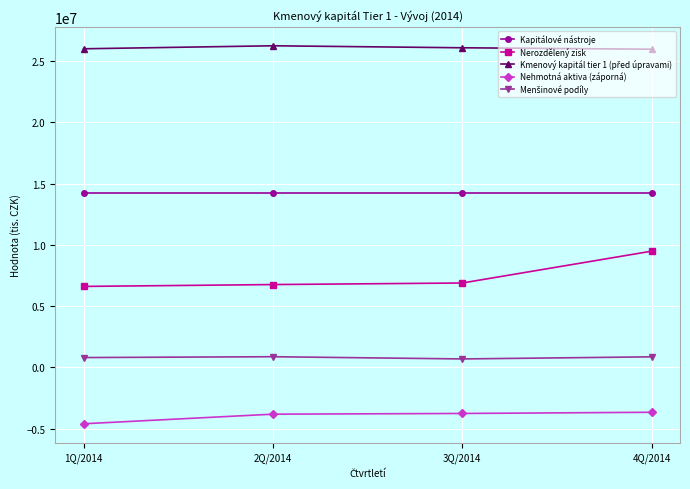

What is the label of the 3rd point from the right?

2Q/2014